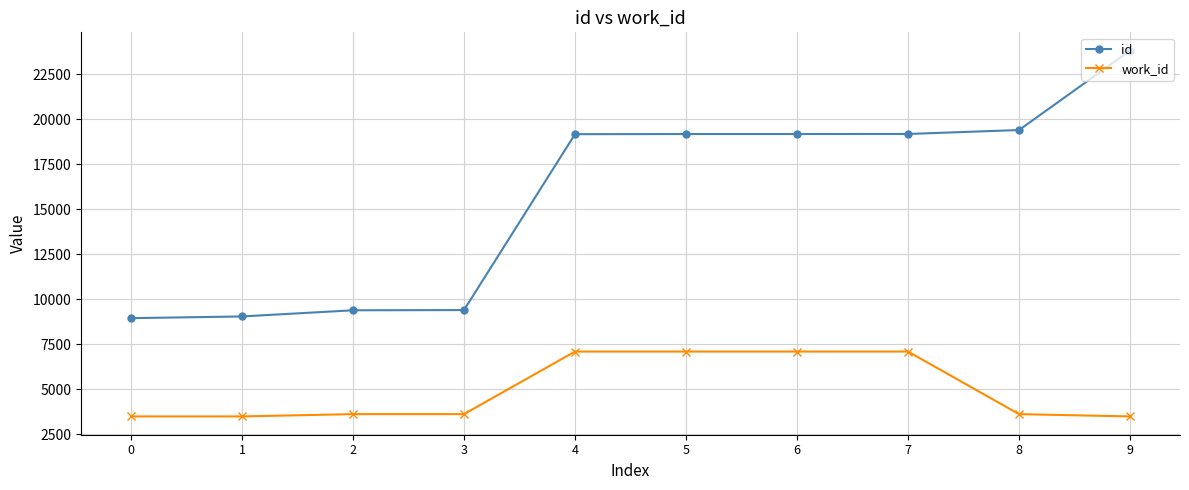

What is the minimum value shown in the chart?

3490